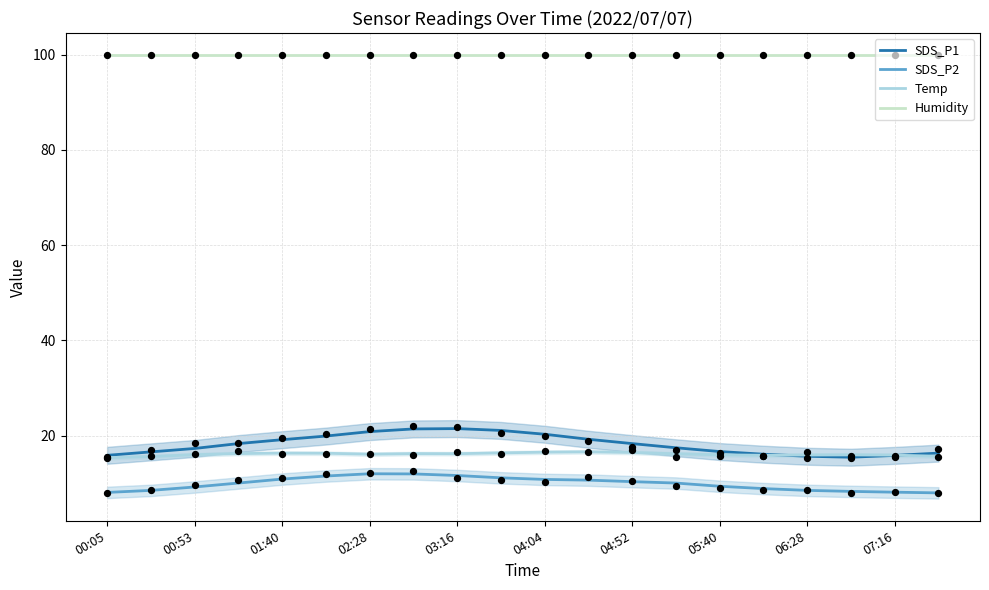

What is the total value across all series at 11?

146.4